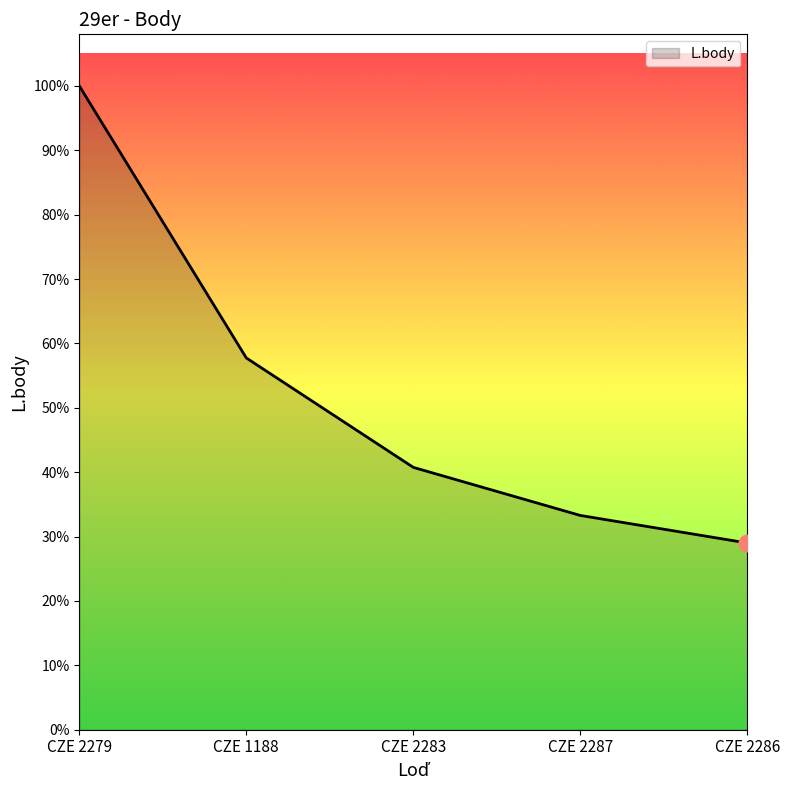

List the labels in order of value, largest first.

CZE 2279, CZE 1188, CZE 2283, CZE 2287, CZE 2286